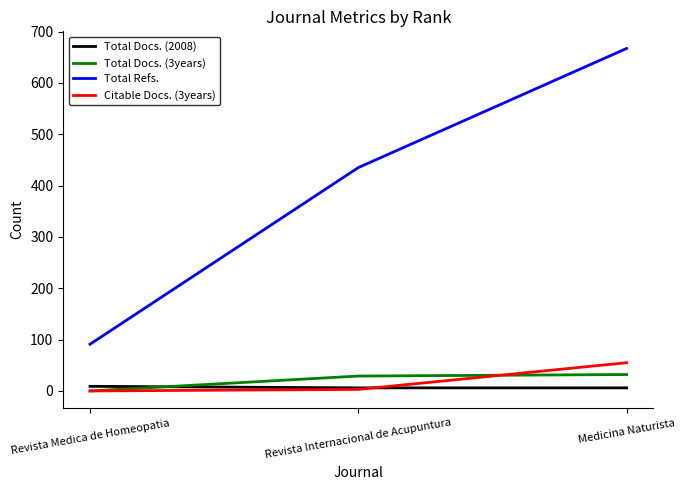

Which category has the lowest value in the Total Docs. (3years) series?

Revista Medica de Homeopatia